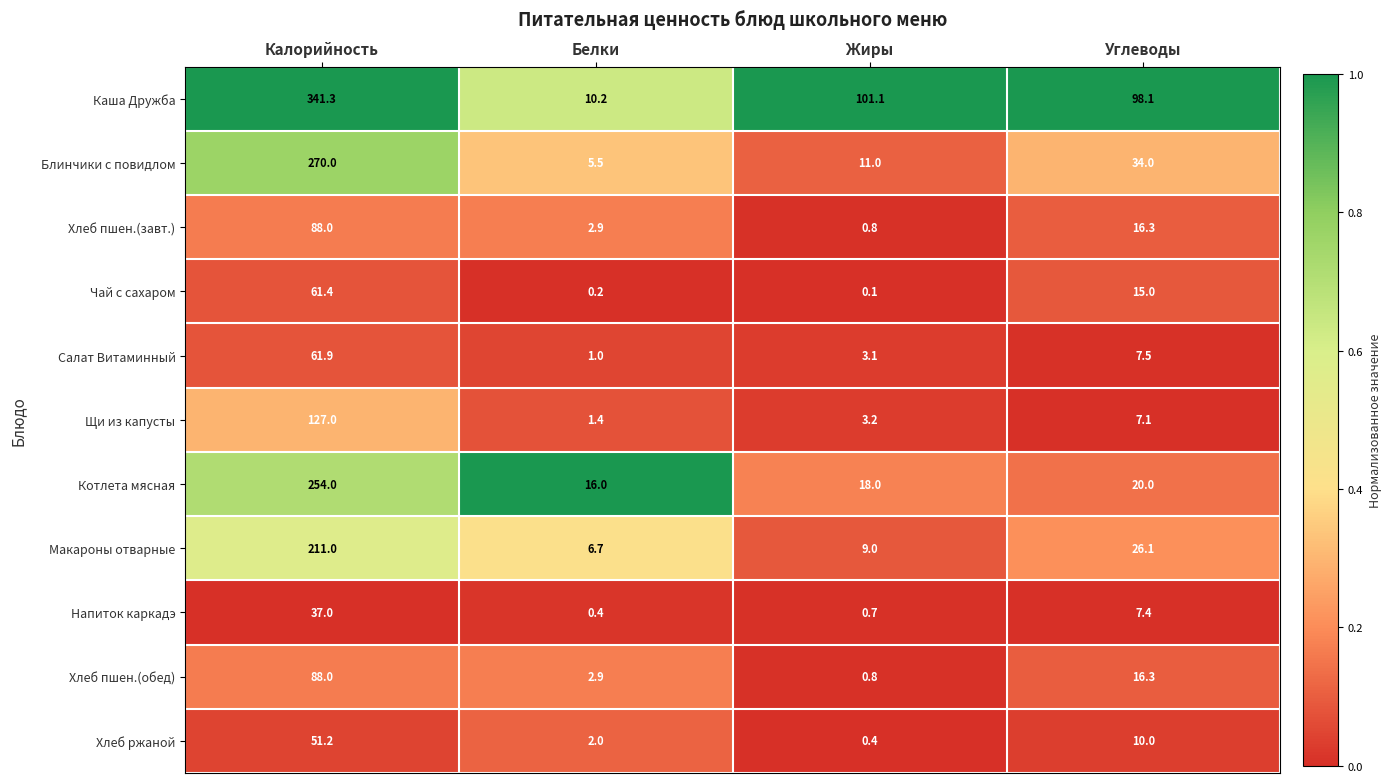

At how many categories does at least one series exceed 0?

4